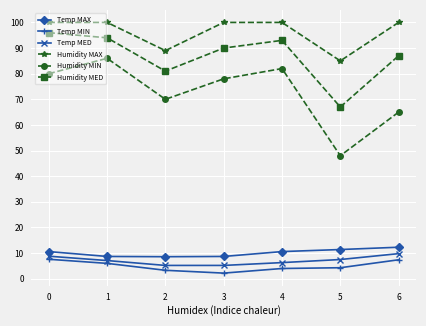

What is the maximum value for Temp MIN?

7.6